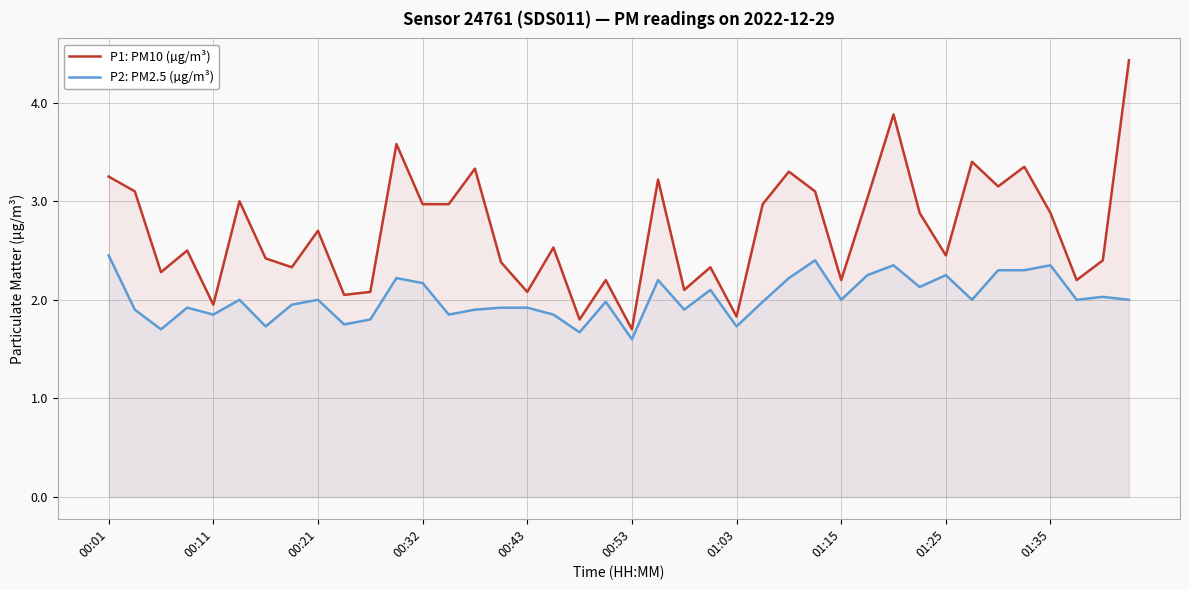

Does the chart have visible grid lines?

Yes